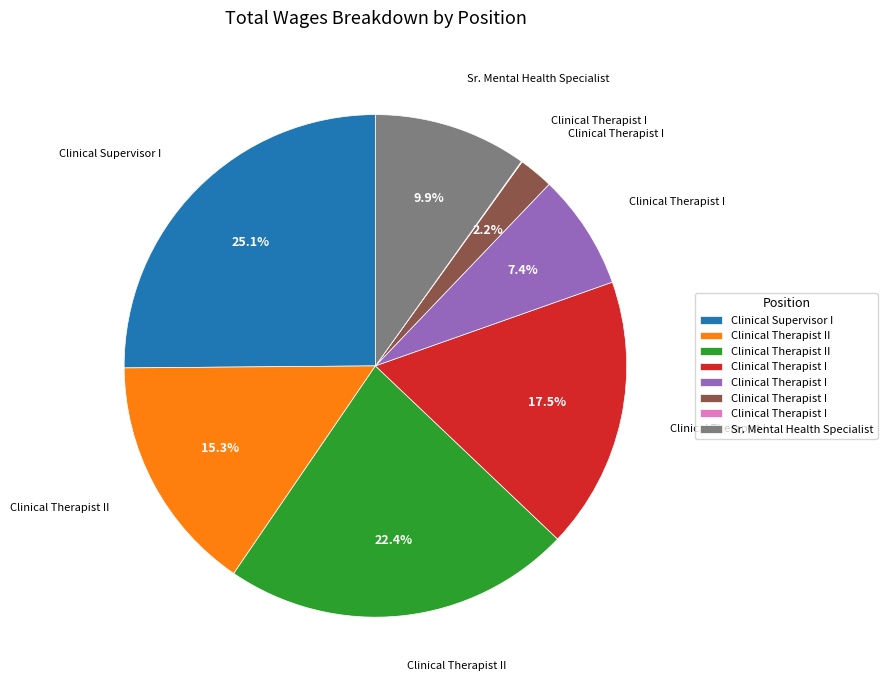

Is there any slice that represents more than half of the pie?

No